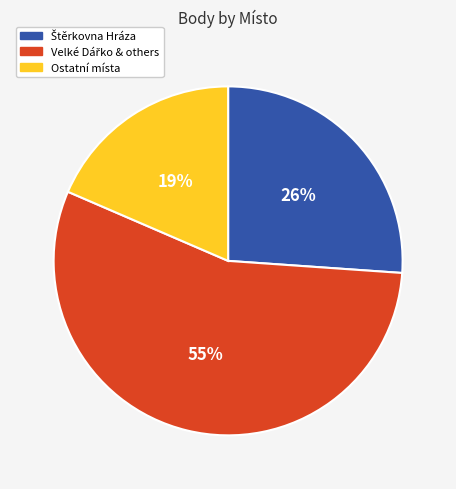

To the nearest percent, what is the average slice percentage?

33%